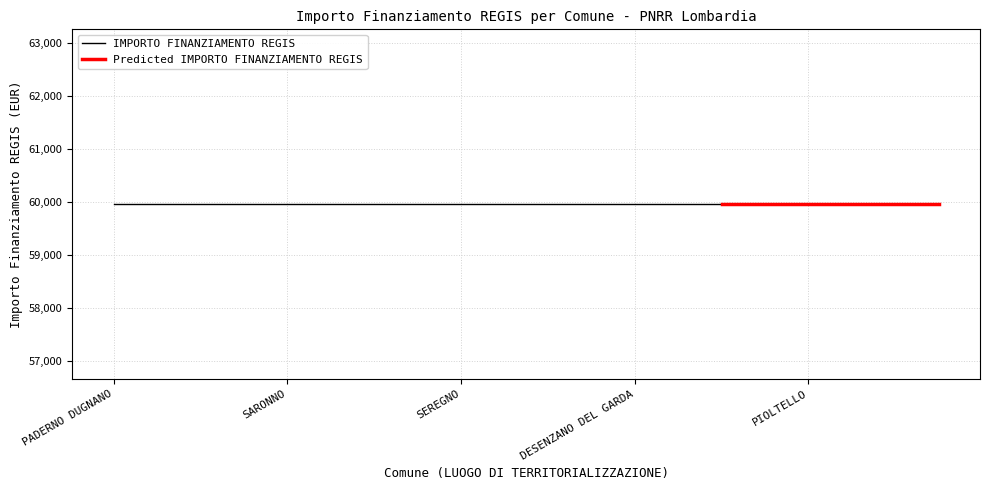

How many lines are shown in the chart?

2